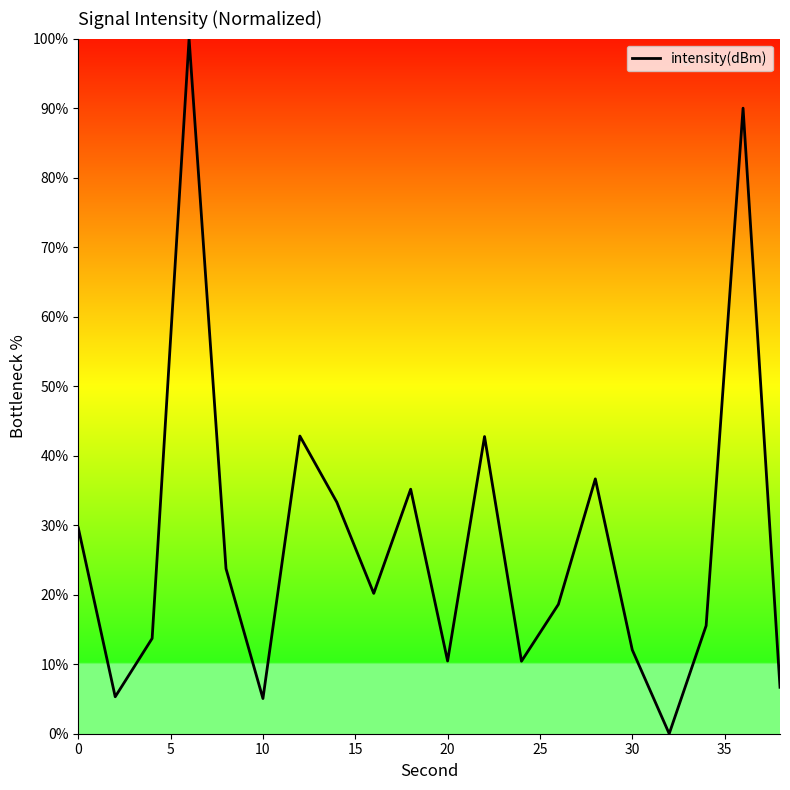

Is this an area chart (filled region under the line)?

No